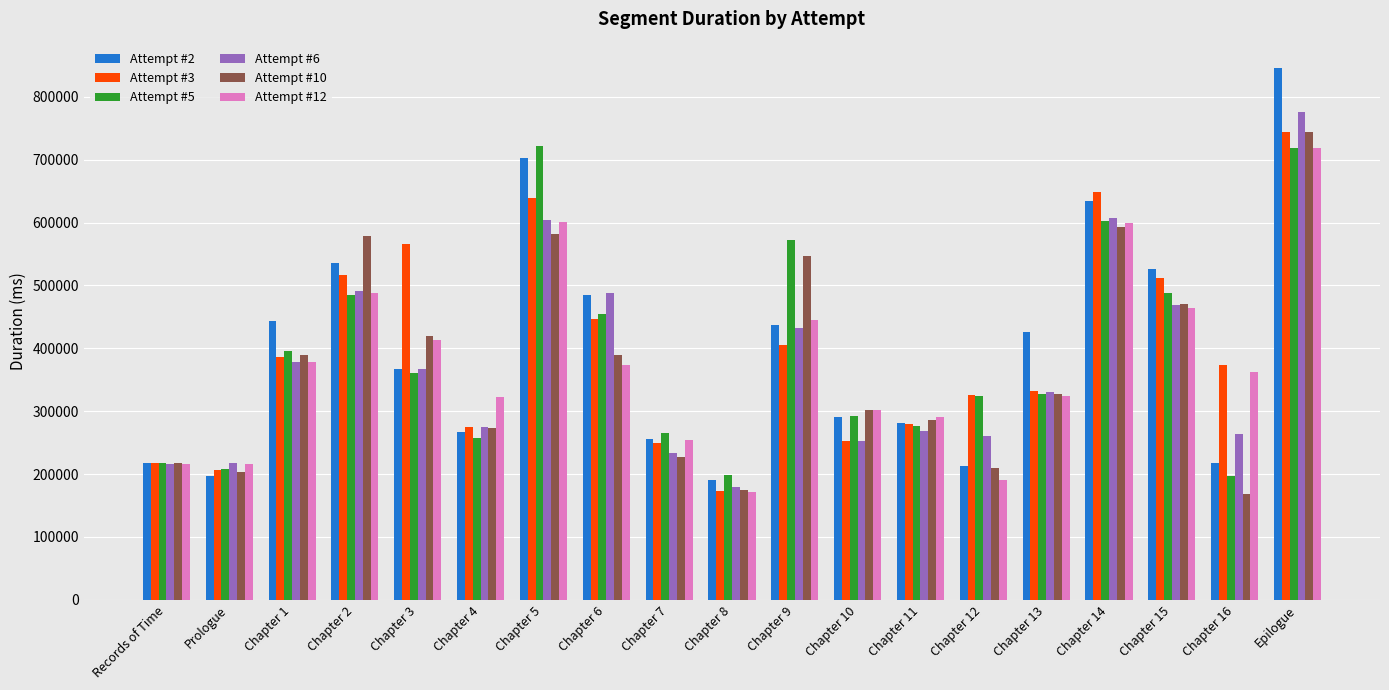

What is the difference between the second highest and minimum values in the Attempt #3 series?

476221